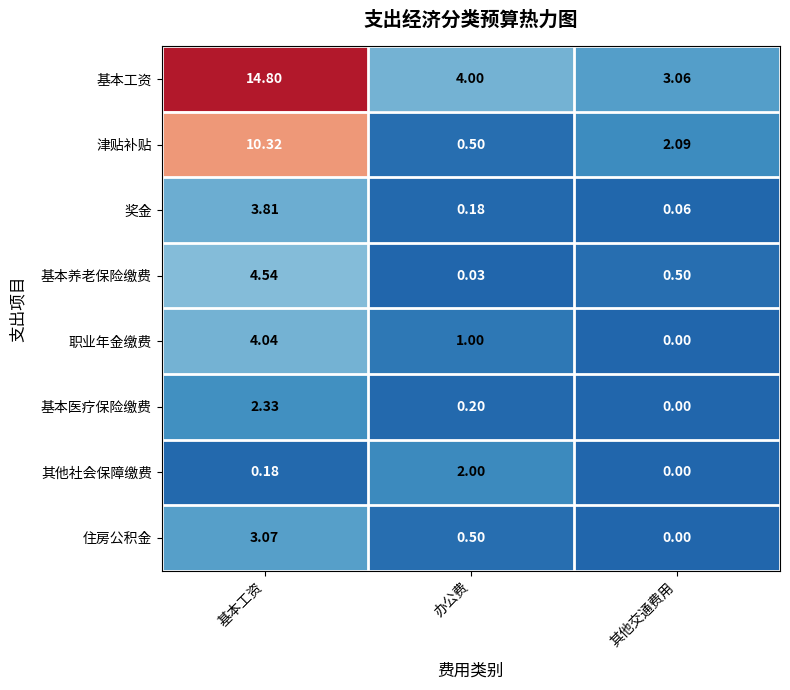

At which category does the chart reach its minimum across all series?

其他交通费用